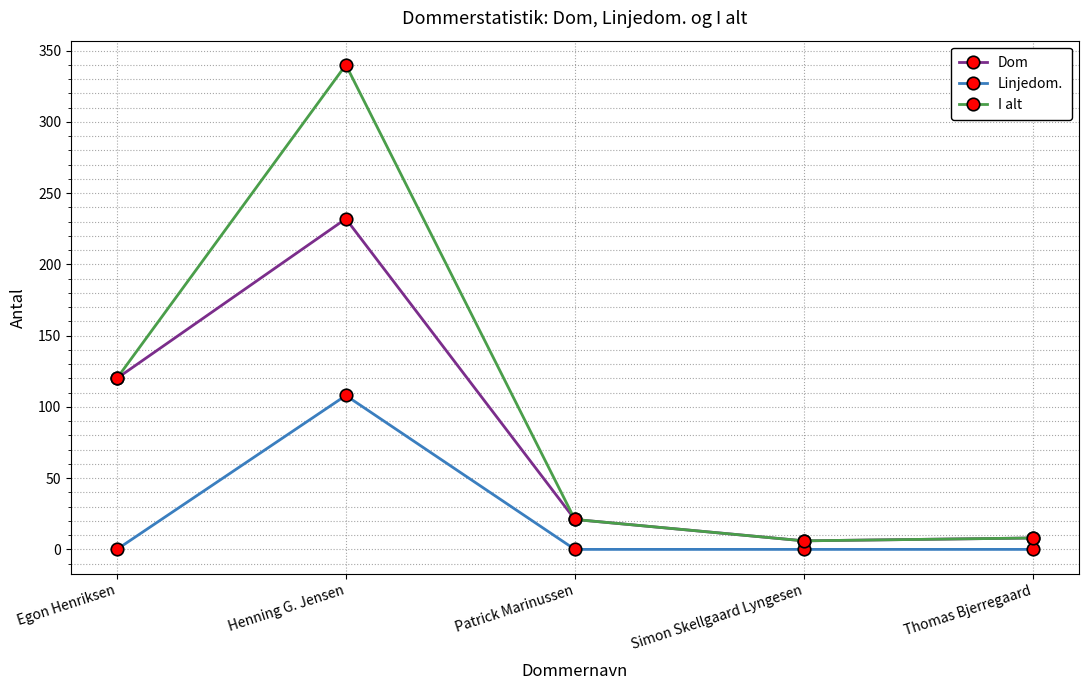

At which label does Dom first exceed 21?

Egon Henriksen